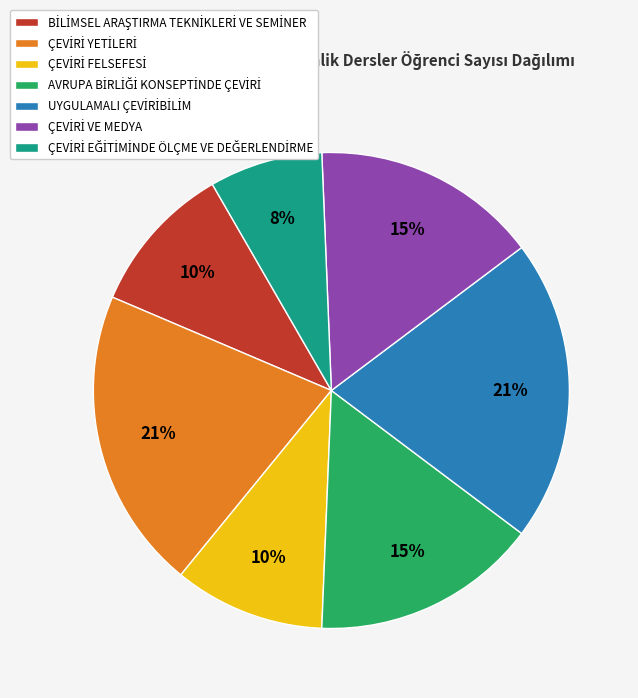

To the nearest percent, what is the average slice percentage?

14%